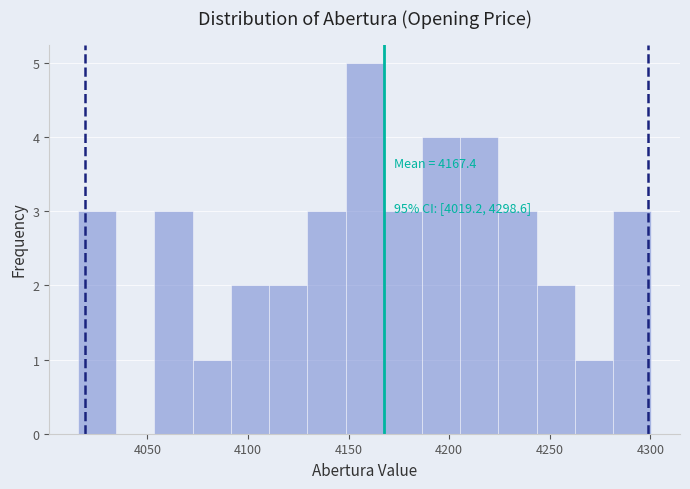

Read against the x-axis, roughly where is the centre of the tallest bar?

4160